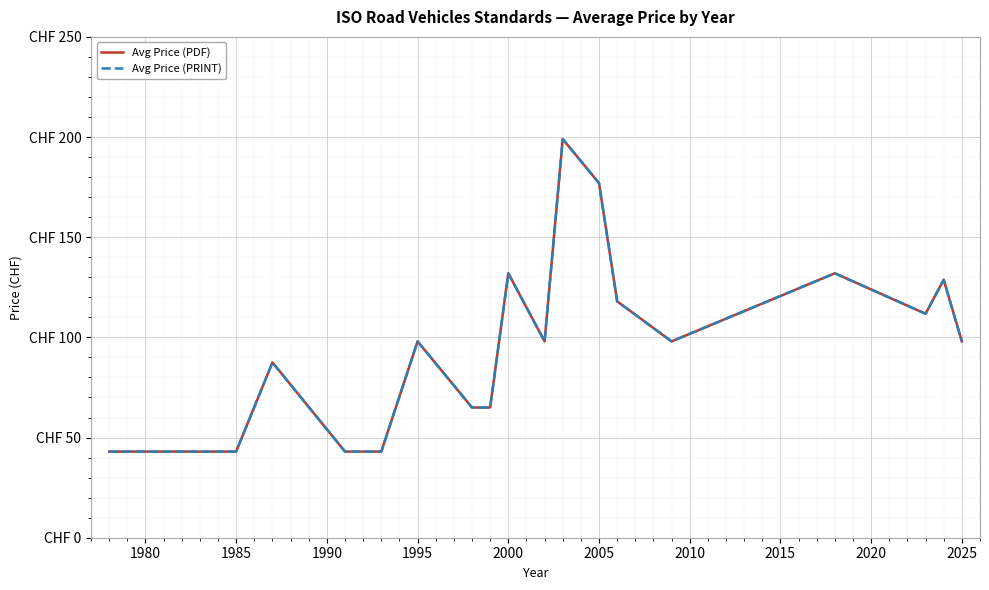

Is this an area chart (filled region under the line)?

No